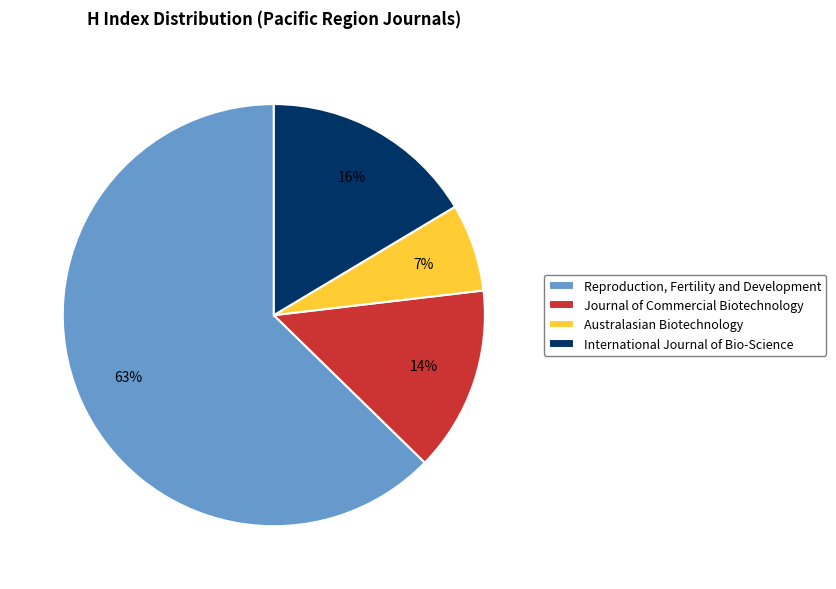

Is Reproduction, Fertility and Development the majority of the pie?

Yes